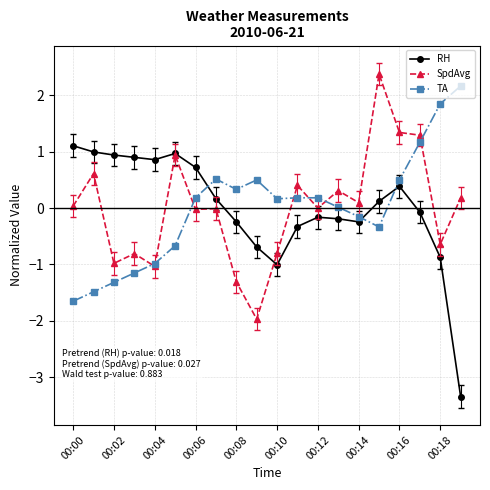

What is the value of the TA point at the 15th from the left?

-0.2